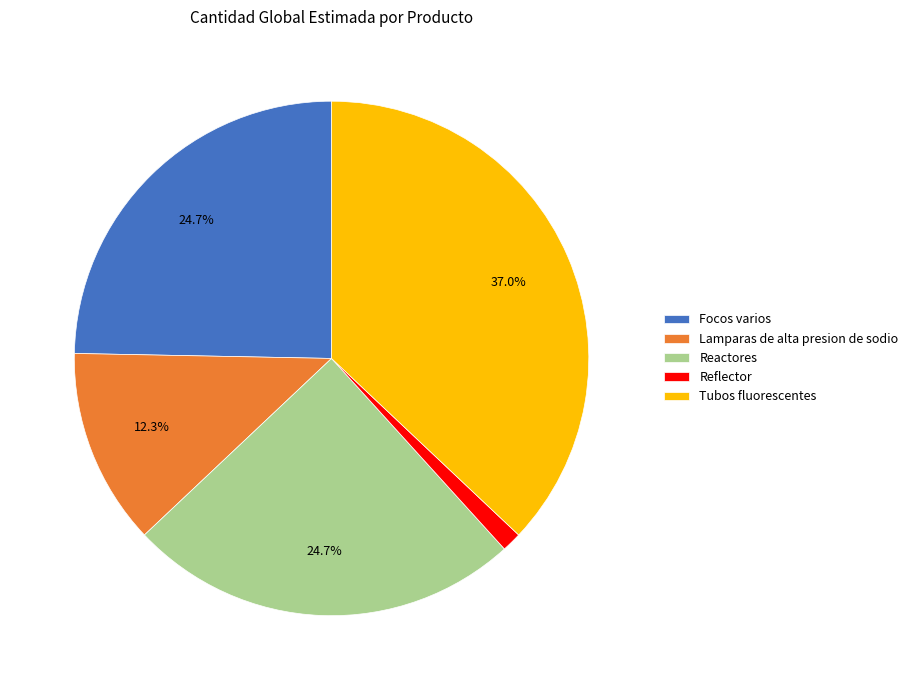

Is Focos varios the majority of the pie?

No